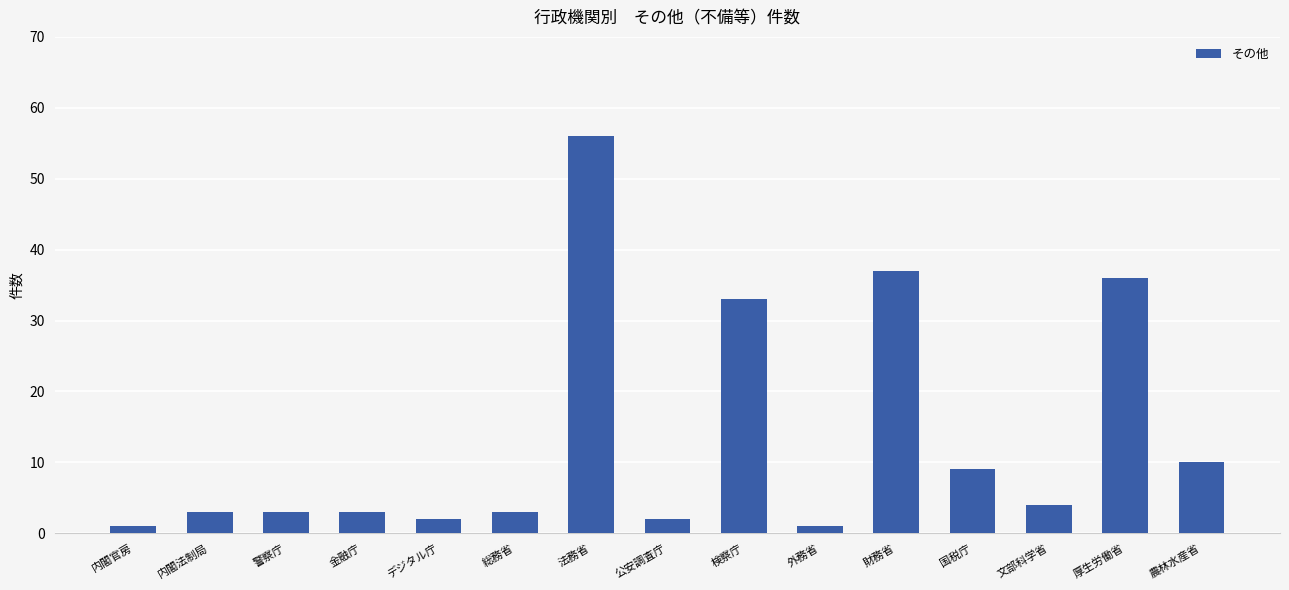

At which label is the value closest to 28?

検察庁